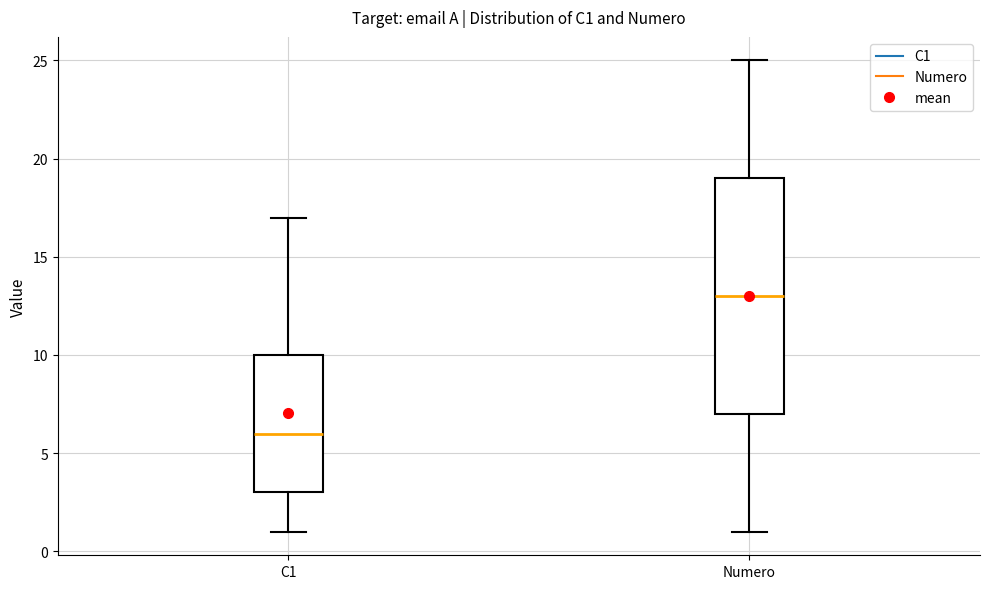

Which box is the tallest, from its lower edge to its upper edge?

Numero